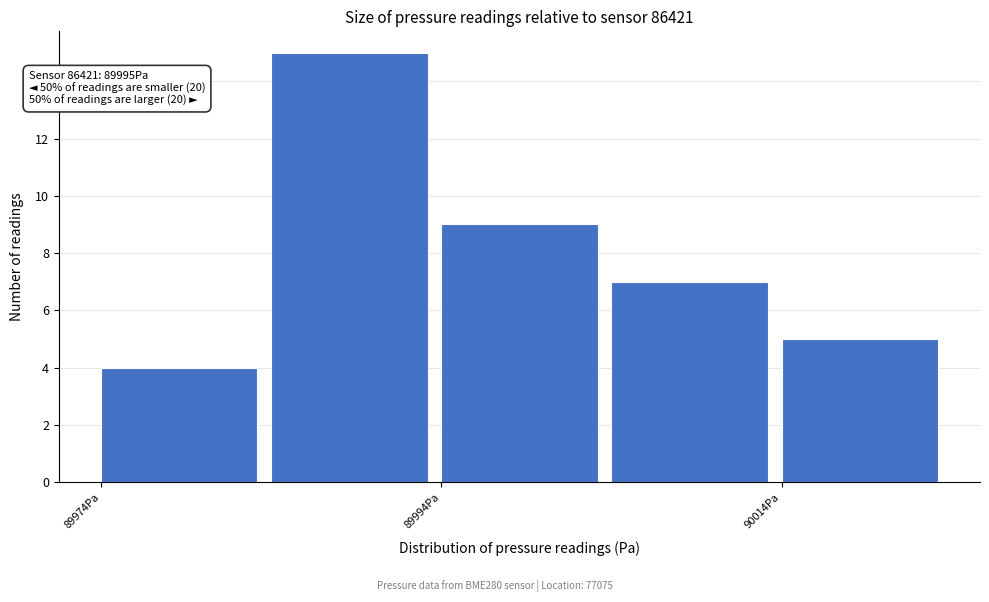

Which range on the x-axis has the tallest bar?

89984 to 89994